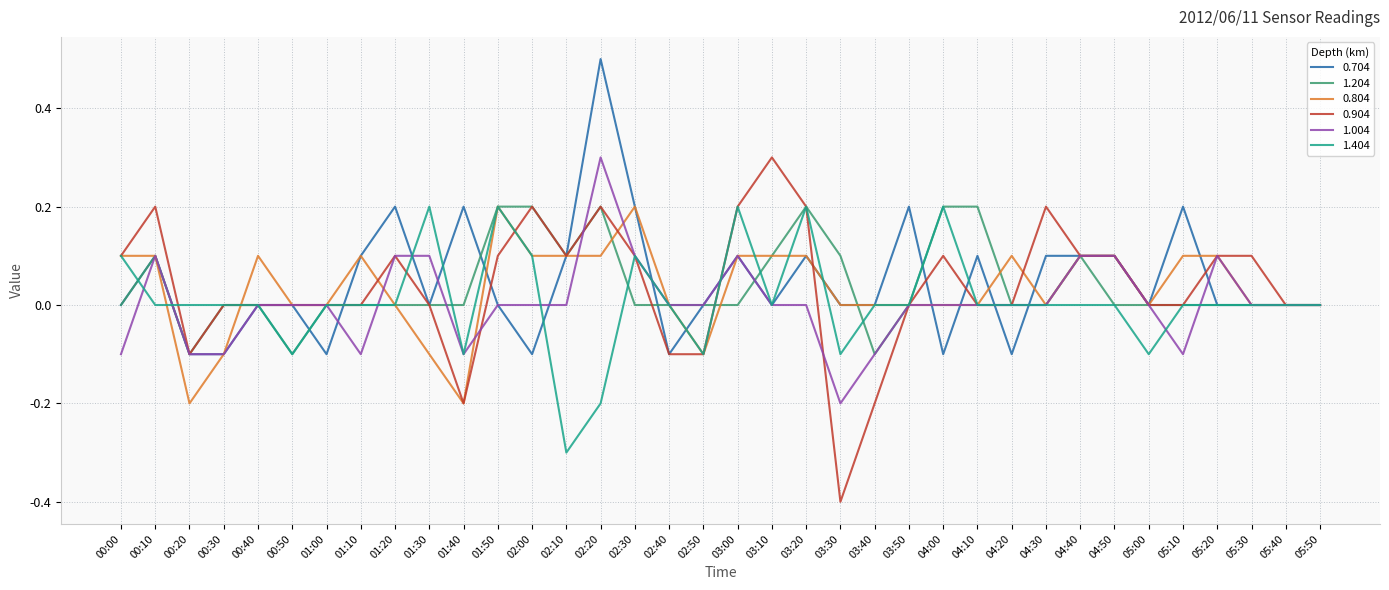

What position from the left is 01:40?

11